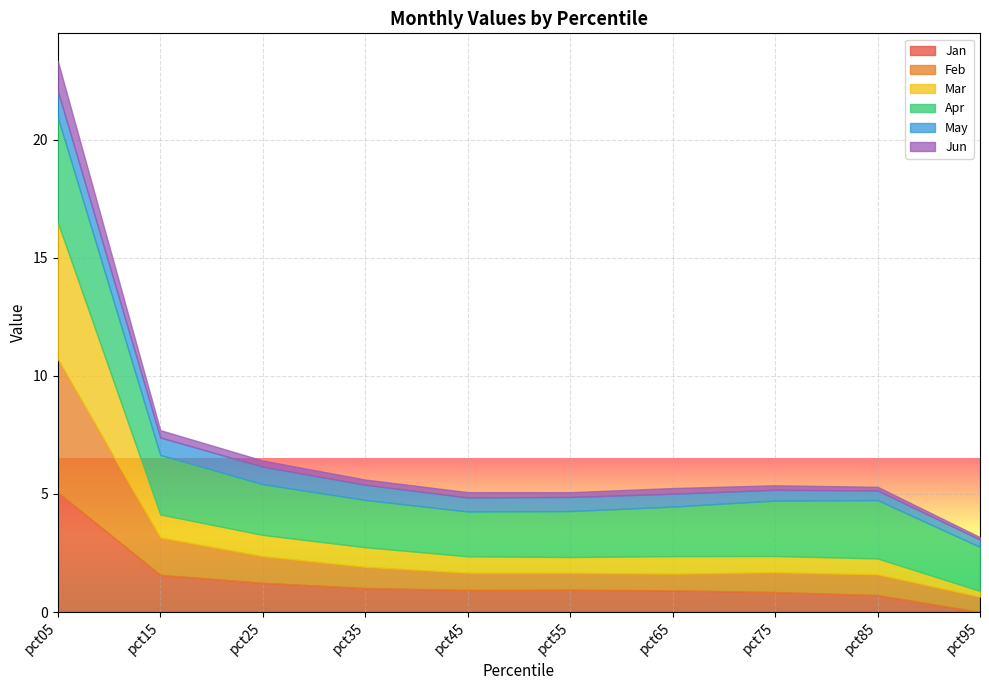

What is the difference between the second highest and second lowest values in the Feb series?

0.9